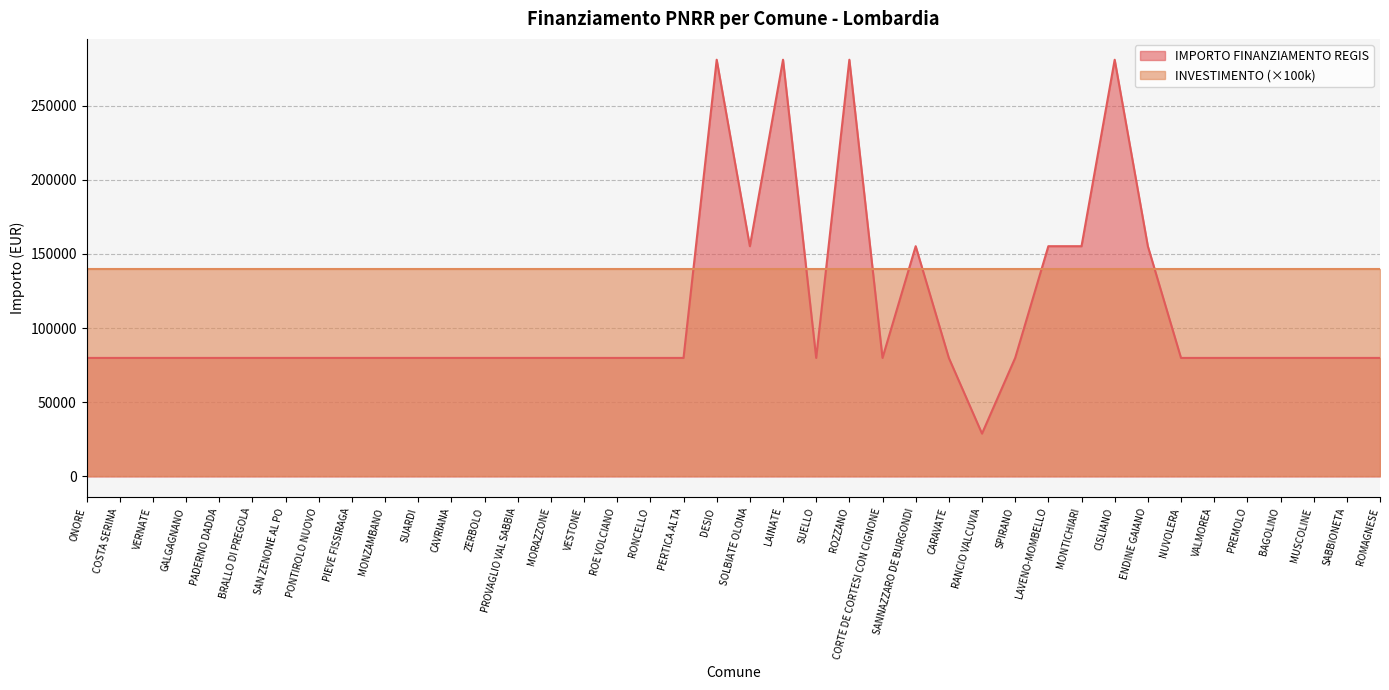

At which category does the data reach its first local valley?

SOLBIATE OLONA